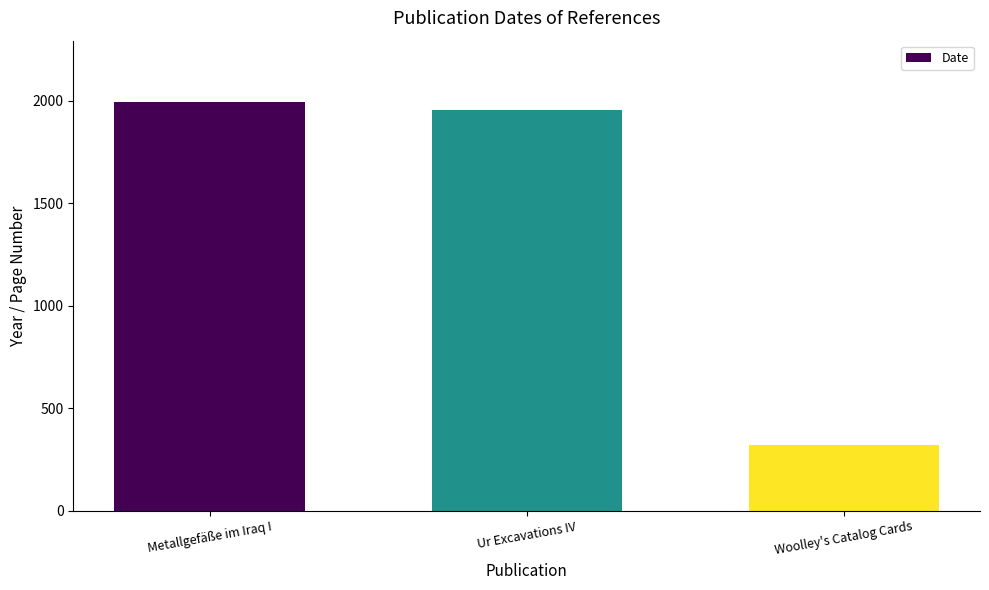

What is the difference between the maximum and minimum values?

1674